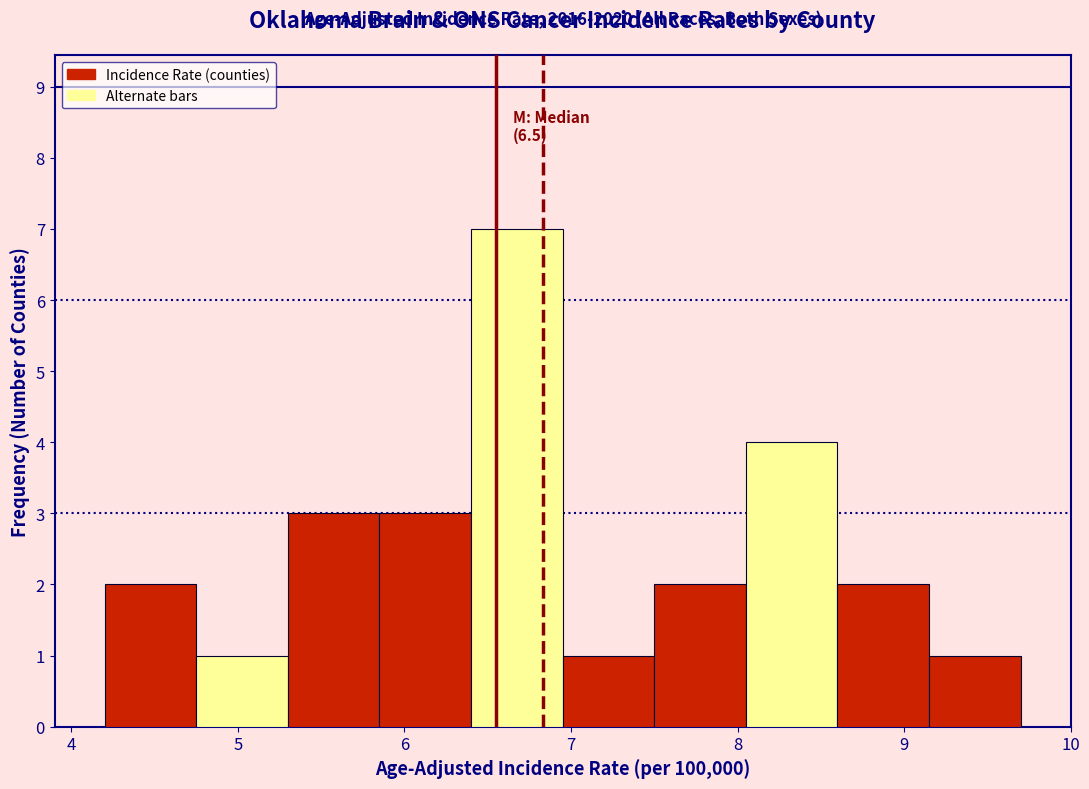

Which range on the x-axis has the tallest bar?

6.40 to 6.95